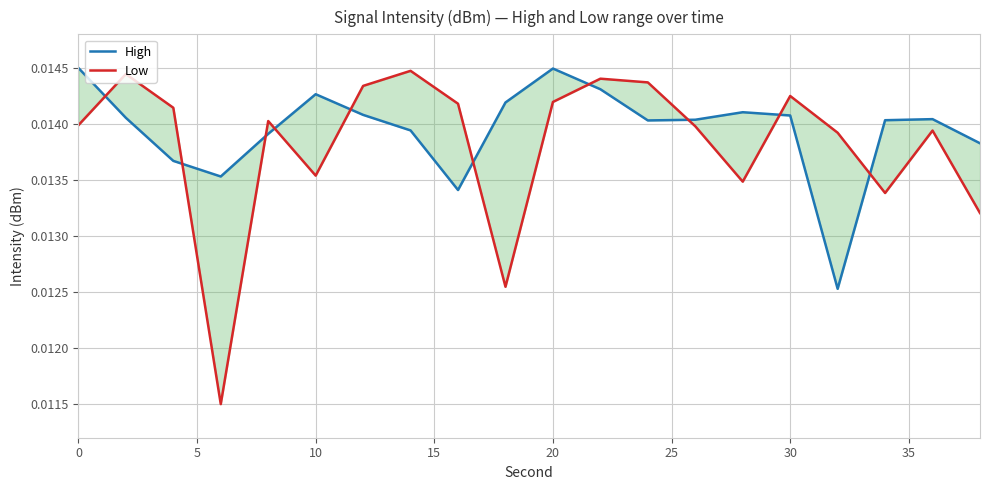

True or false: Low and High cross at least once.

True